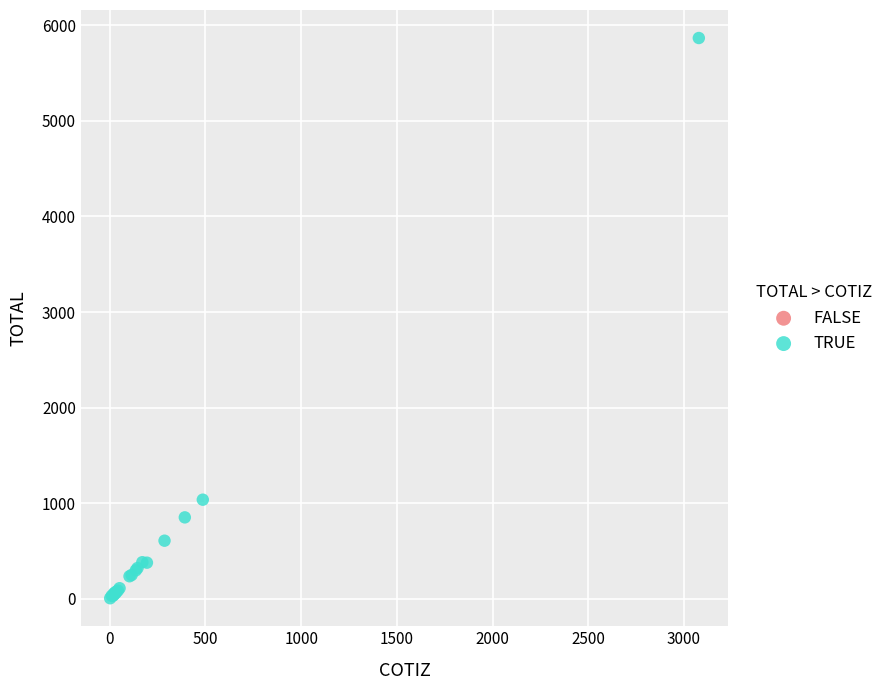

What Y value in the scatter plot is closest to 2936?

1037